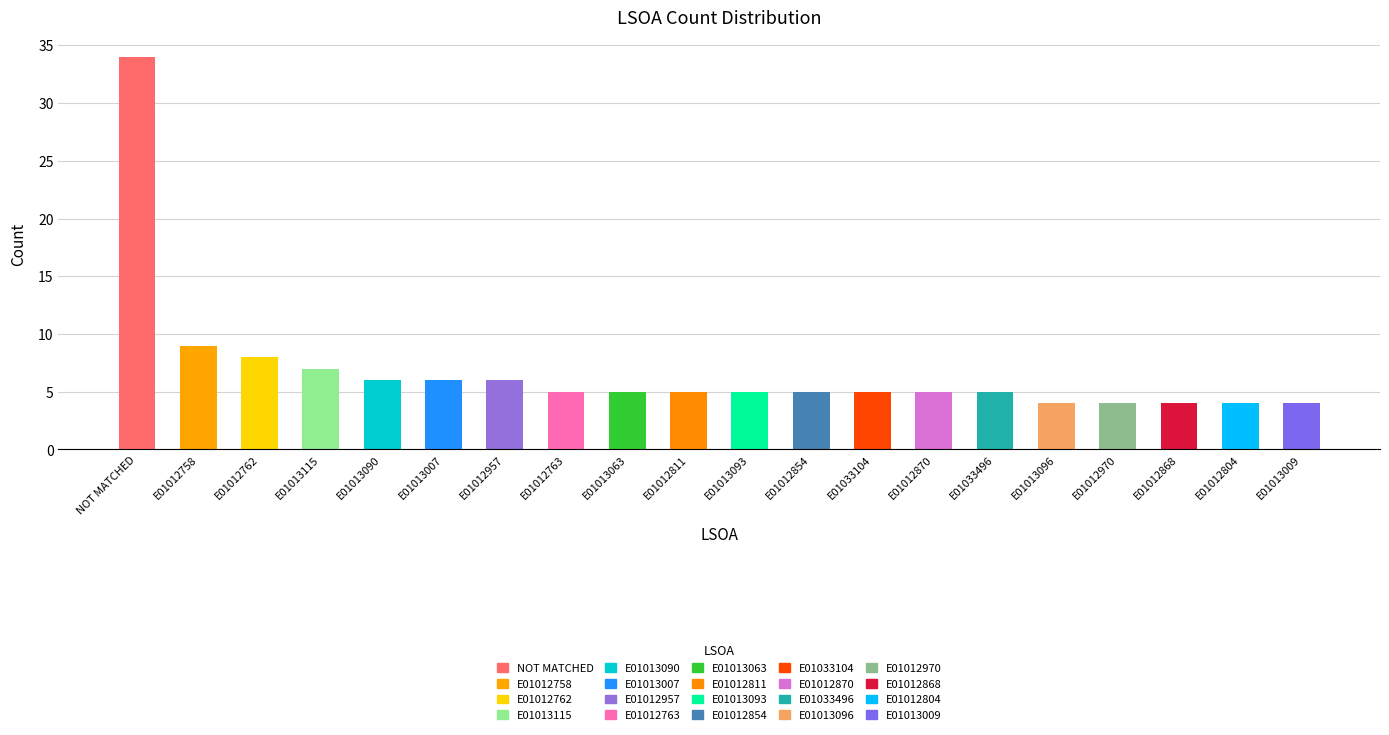

At which label is the value closest to 19?

E01012758